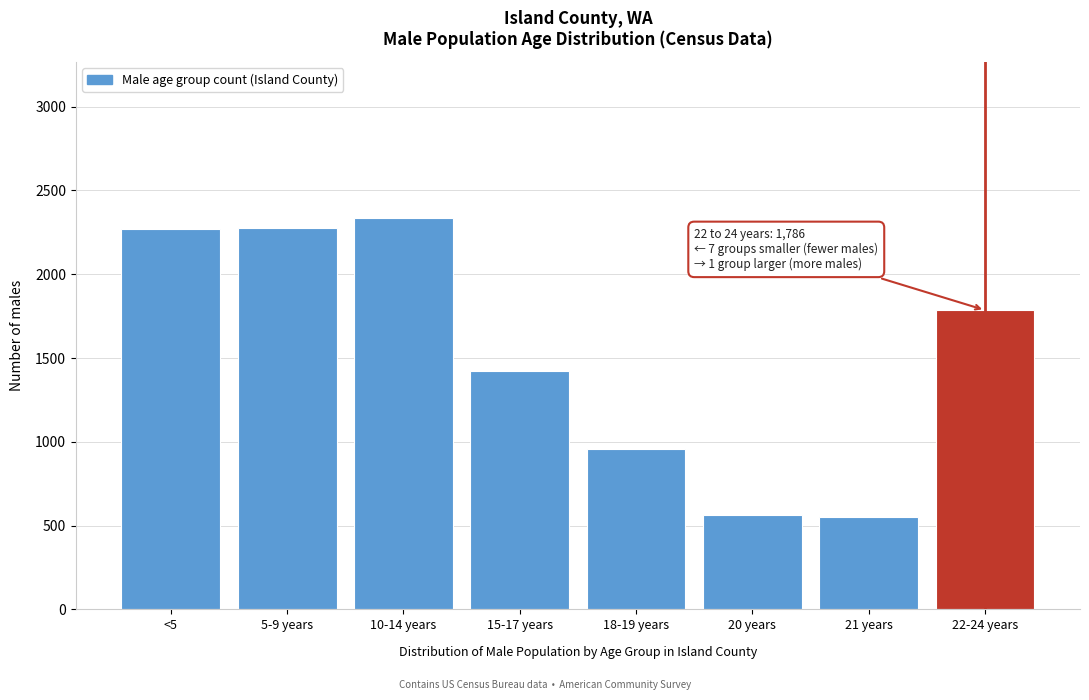

What is the difference between the values at 20 years and 22-24 years?

1225